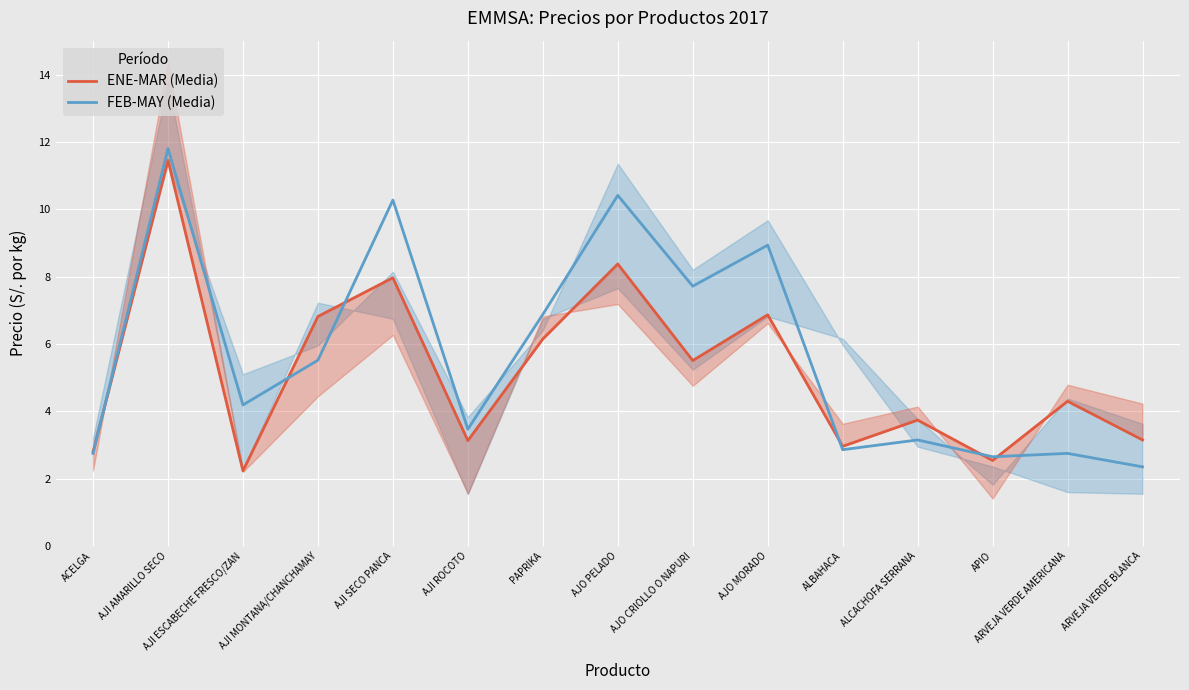

Rank the series by their average value, from lowest to highest.

ENE-MAR (Media), FEB-MAY (Media)